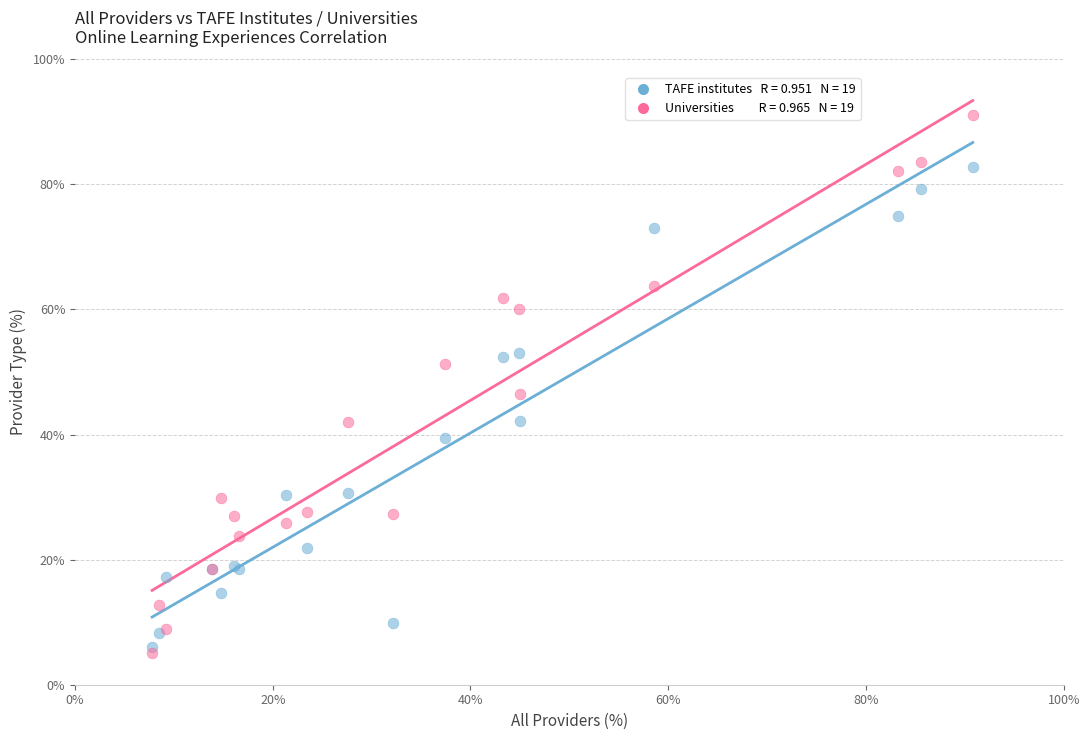

Across all series, what Y value is closest to 48?

46.5